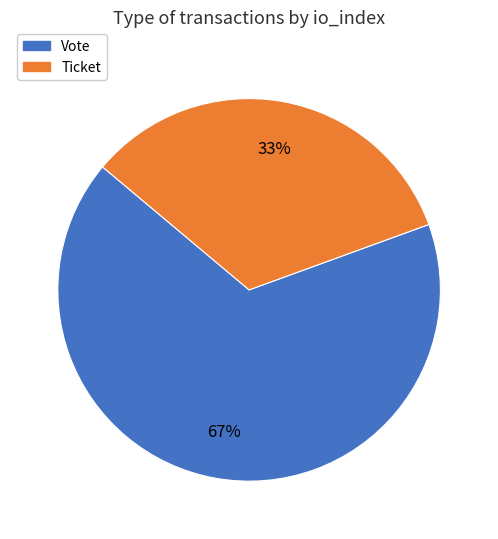

True or false: Vote accounts for 77% of the total.

False